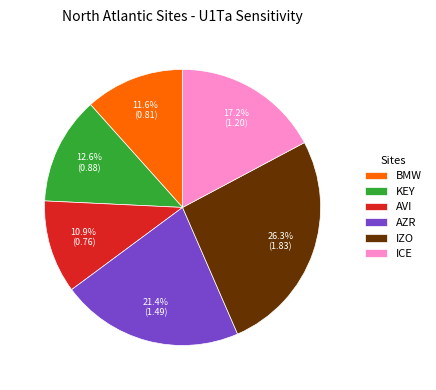

Which category has the biggest portion of the pie?

IZO